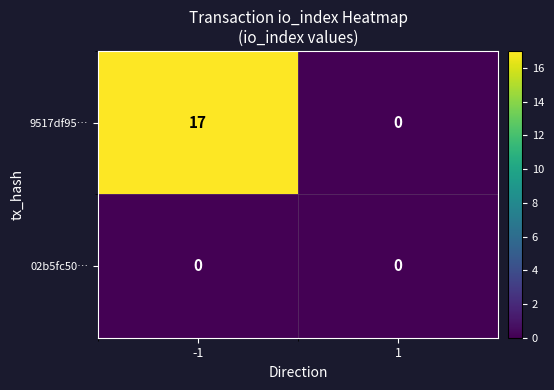

What is the maximum value shown in the chart?

17